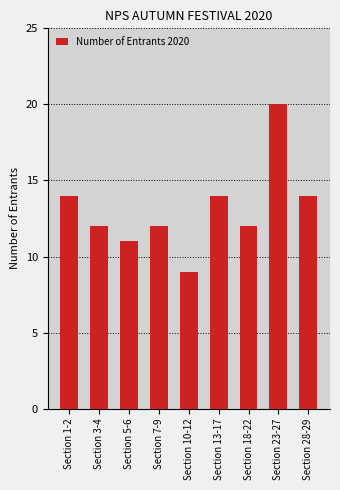

What is the minimum value shown in the chart?

9